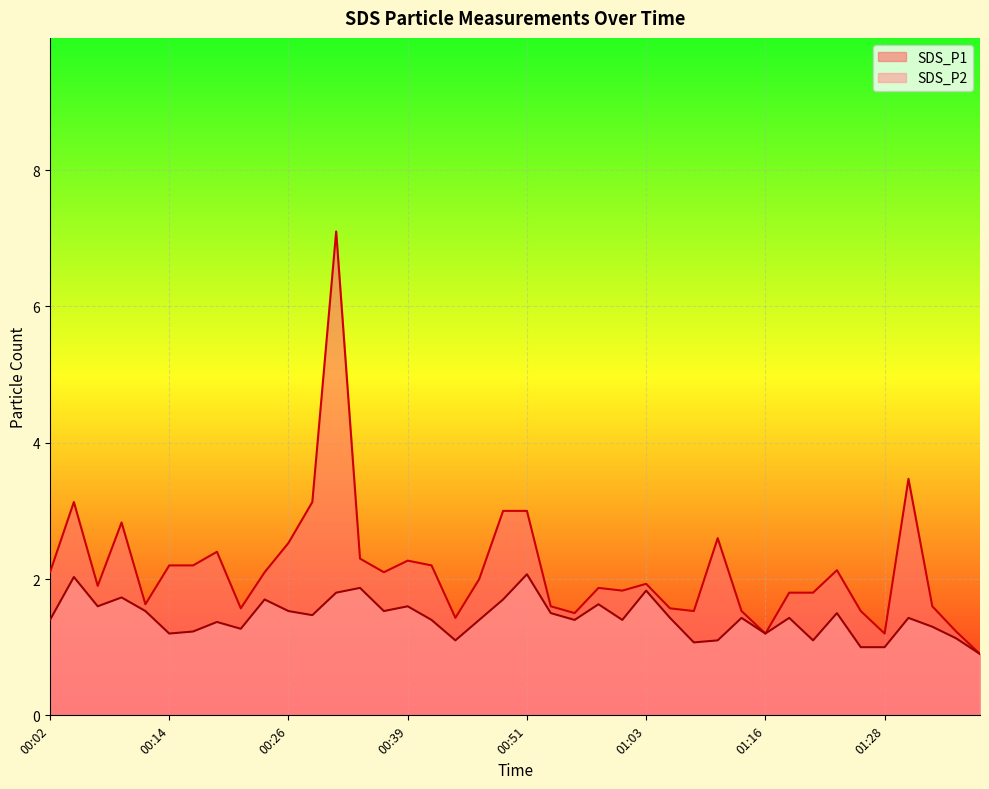

True or false: SDS_P2 has a value of 1.9 at 00:46.

False